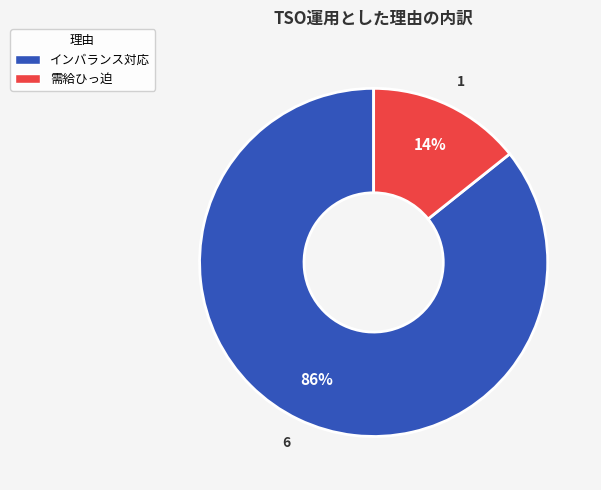

How many slices are in this pie chart?

2